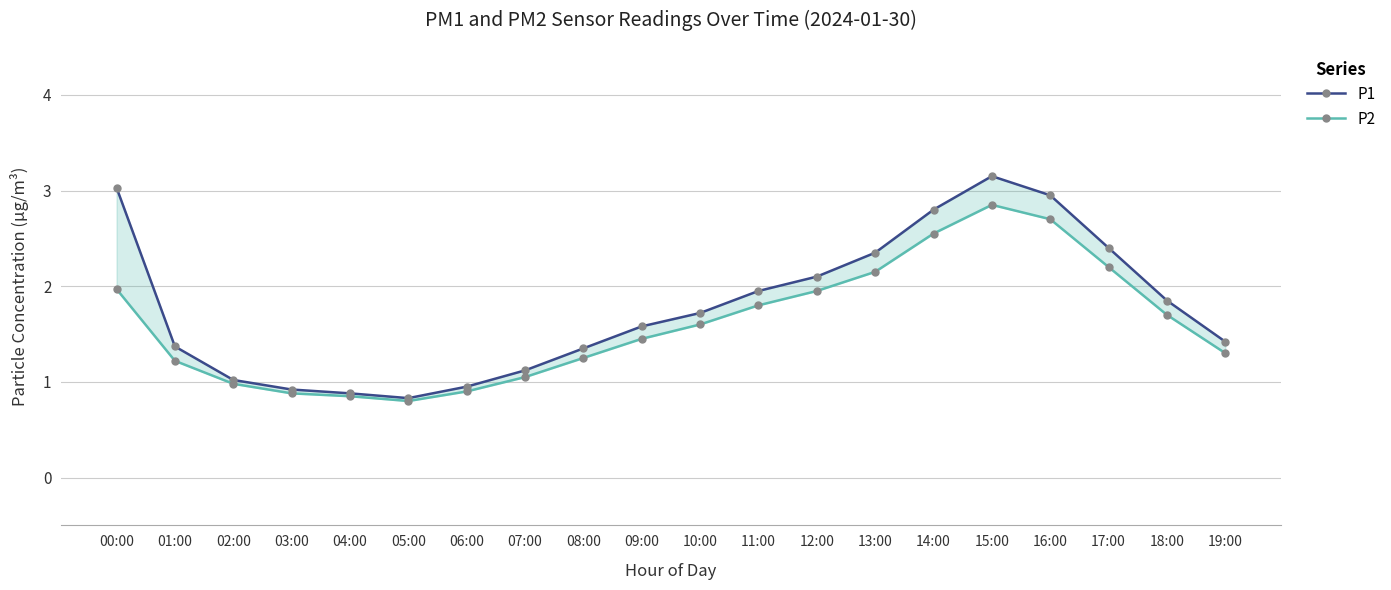

What are all the series names shown in the legend?

P1, P2